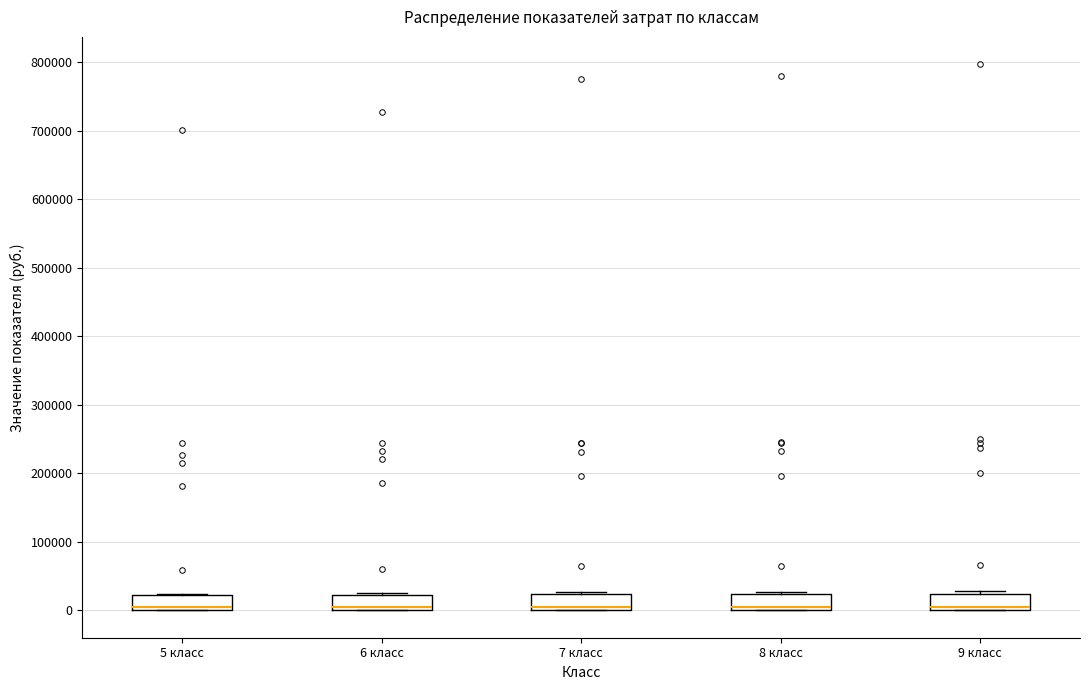

Reading left to right, read every box against the y-axis: the position of its median line, the range the box covers, and the ends of its whiskers. The values are not printed on the chart, so give them approximately, as read against the axis.

5 класс: median 0 (just above the box's lower edge), box 0 to 20000, whiskers 0 to 20000
6 класс: median 0 (just above the box's lower edge), box 0 to 20000, whiskers 0 to 30000
7 класс: median 0 (just above the box's lower edge), box 0 to 20000, whiskers 0 to 30000
8 класс: median 0 (just above the box's lower edge), box 0 to 20000, whiskers 0 to 30000
9 класс: median 0 (just above the box's lower edge), box 0 to 20000, whiskers 0 to 30000